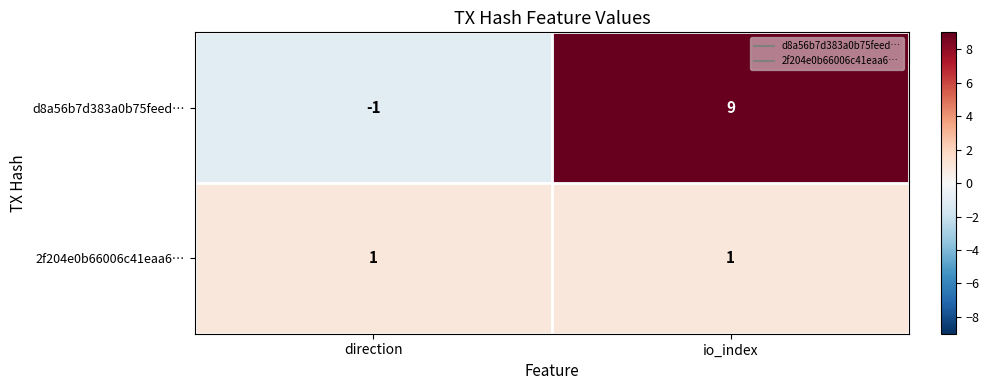

Rank the series by their average value, from lowest to highest.

2f204e0b66006c41eaa6…, d8a56b7d383a0b75feed…